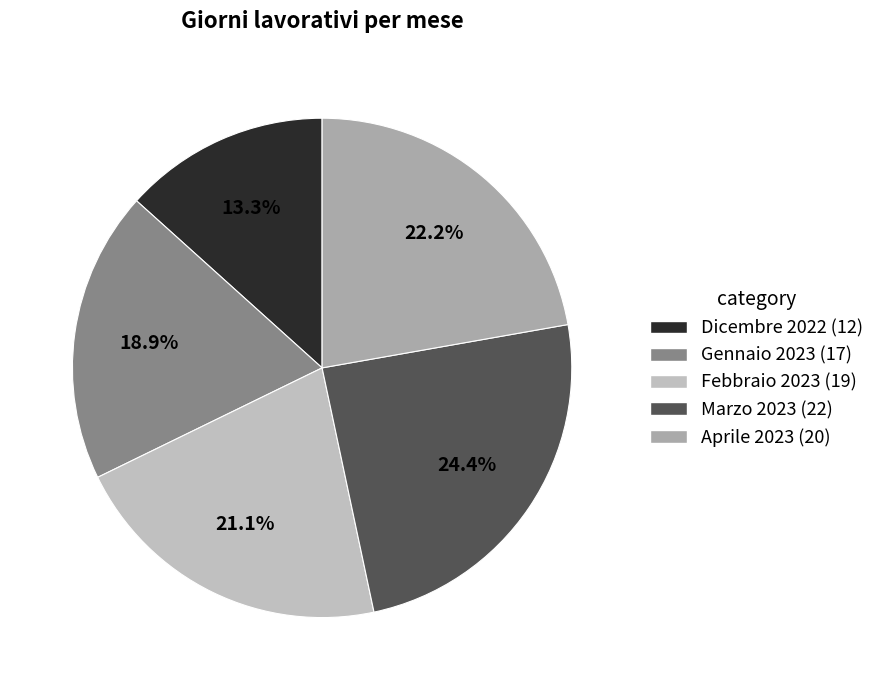

Does any single category account for the majority?

No